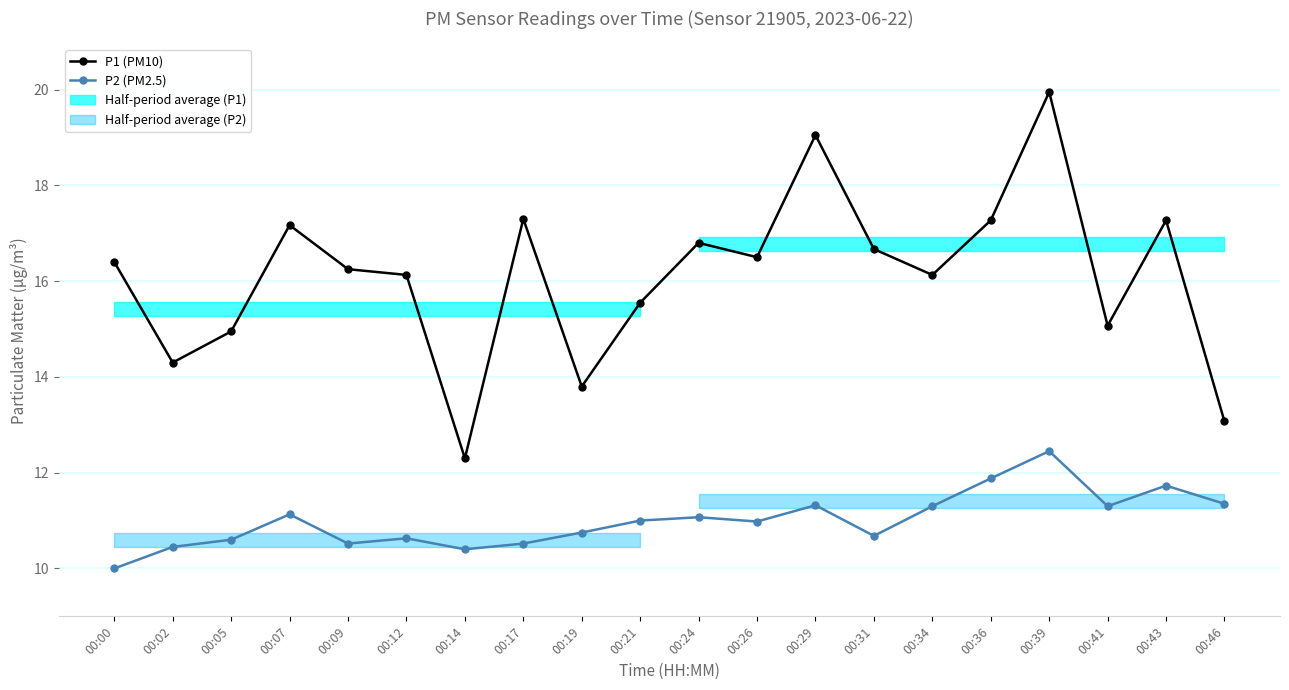

Rank the series by their average value, from highest to lowest.

P1 (PM10), P2 (PM2.5)